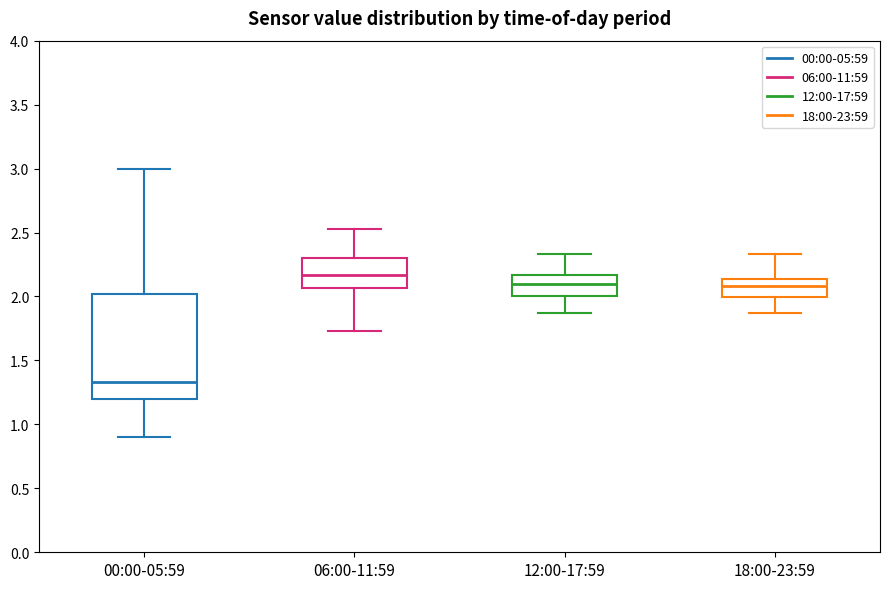

Reading left to right, read every box against the y-axis: the position of its median line, the range the box covers, and the ends of its whiskers. The values are not printed on the chart, so give them approximately, as read against the axis.

00:00-05:59: median 1.35, box 1.20 to 2.00, whiskers 0.90 to 3.00
06:00-11:59: median 2.15, box 2.05 to 2.30, whiskers 1.75 to 2.55
12:00-17:59: median 2.10, box 2.00 to 2.15, whiskers 1.85 to 2.35
18:00-23:59: median 2.10, box 2.00 to 2.15, whiskers 1.85 to 2.35